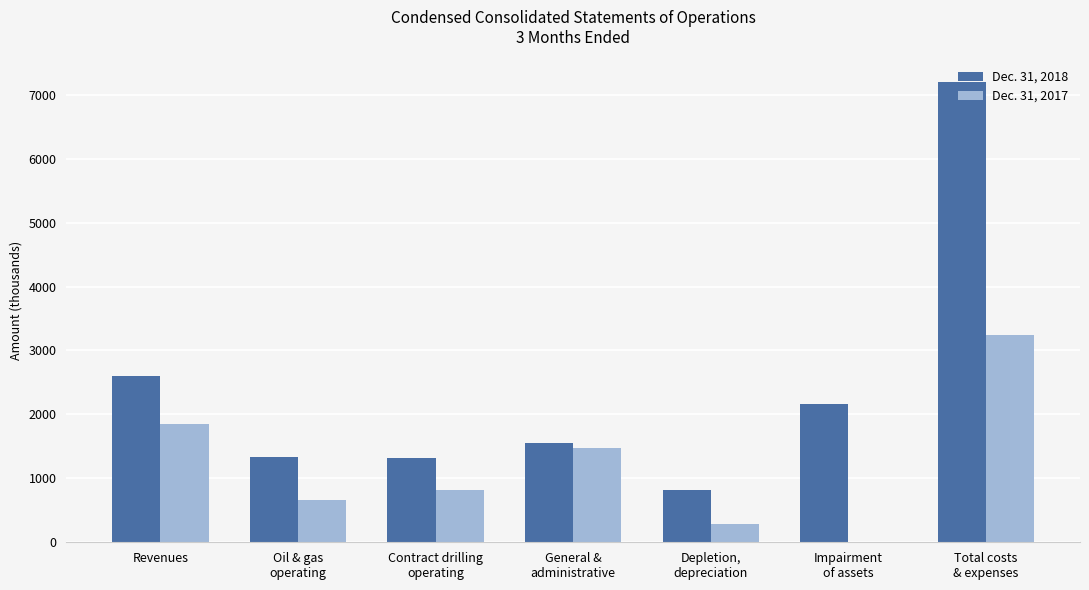

Is the value of Dec. 31, 2018 at Depletion,
depreciation greater than the value of Dec. 31, 2017 at Impairment
of assets?

Yes